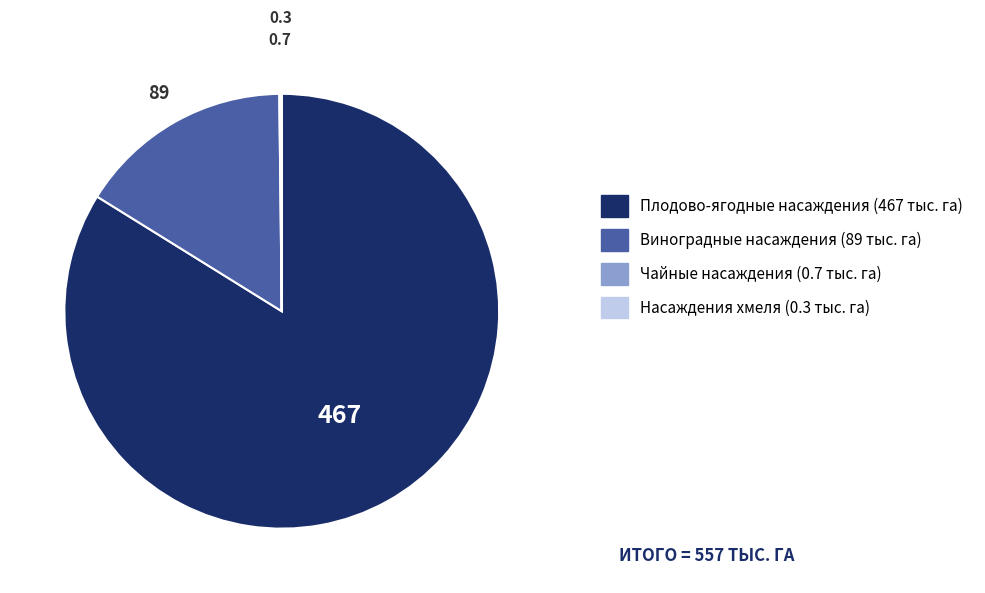

What is the majority slice?

Плодово-ягодные насаждения